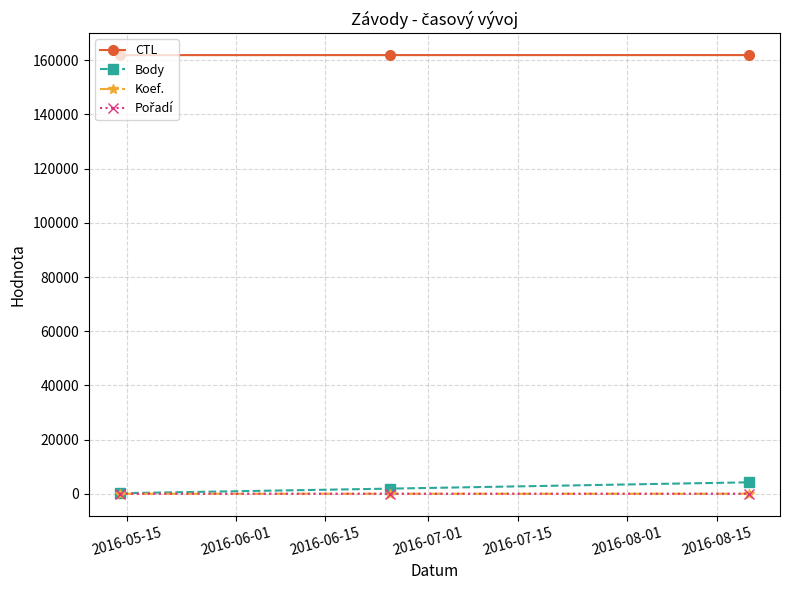

What is the minimum value shown in the chart?

1